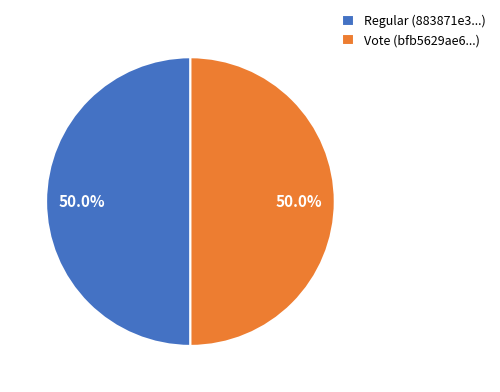

Approximately how many times larger is the value at Vote (bfb5629ae6...) compared to Regular (883871e3...)?

1.0